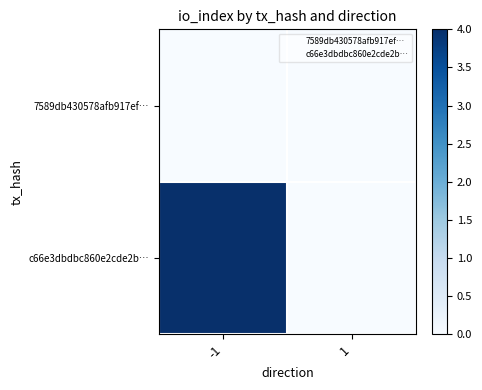

How many categories are shown in the chart?

2